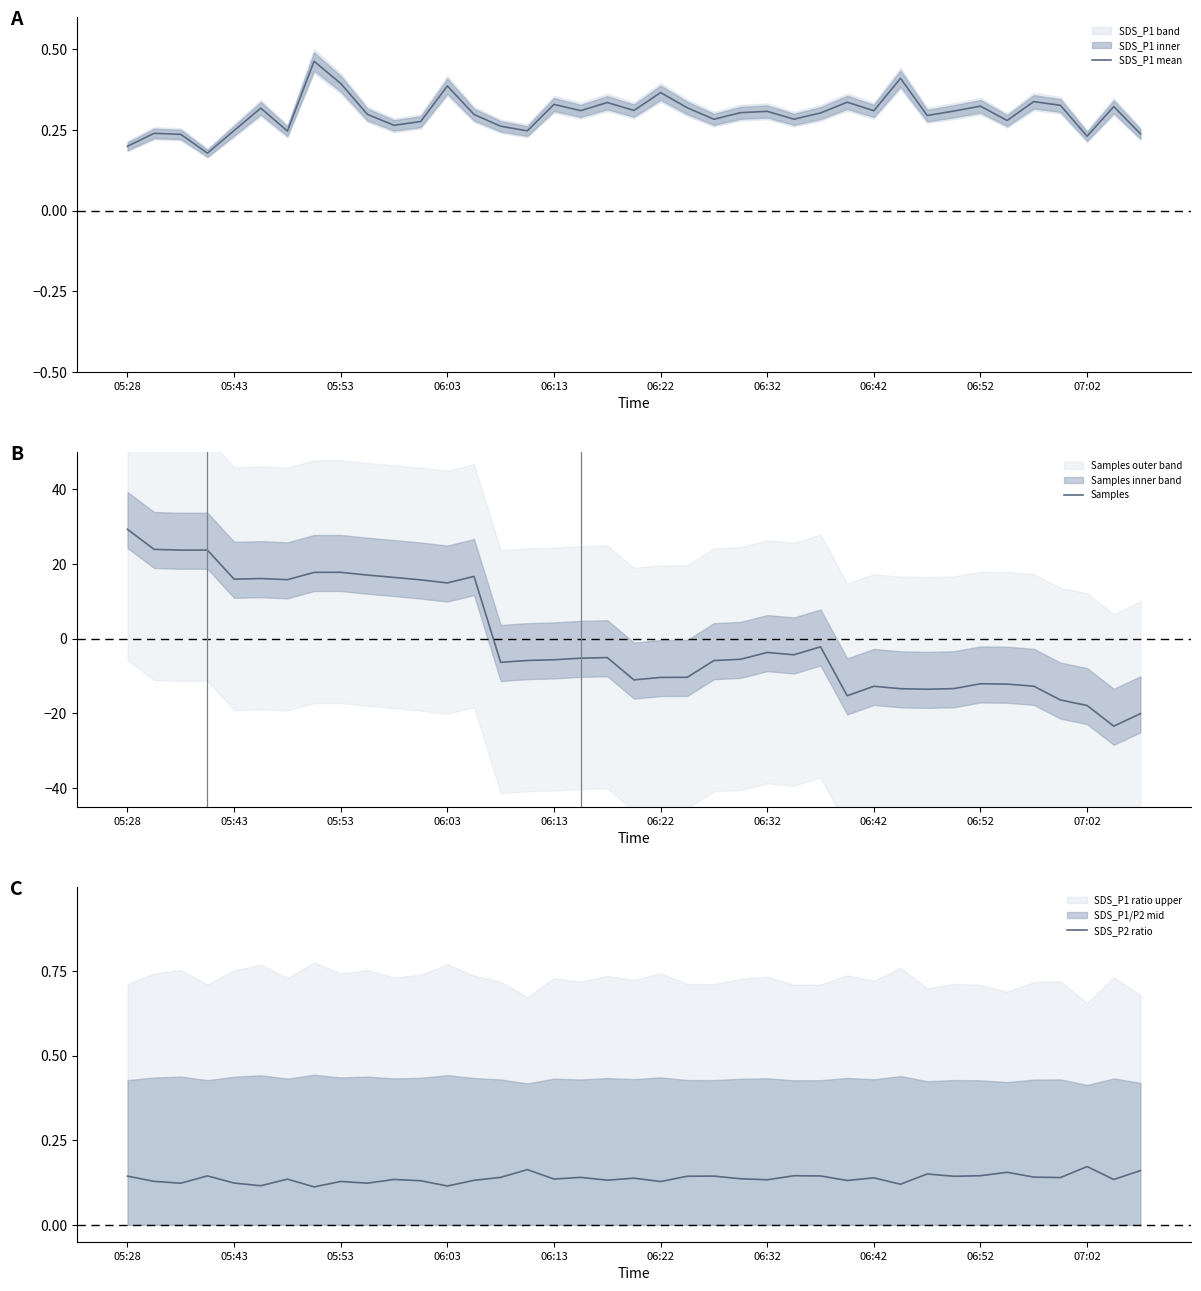

After their last crossing, which series has the higher values: SDS_P2 ratio or Samples?

SDS_P2 ratio